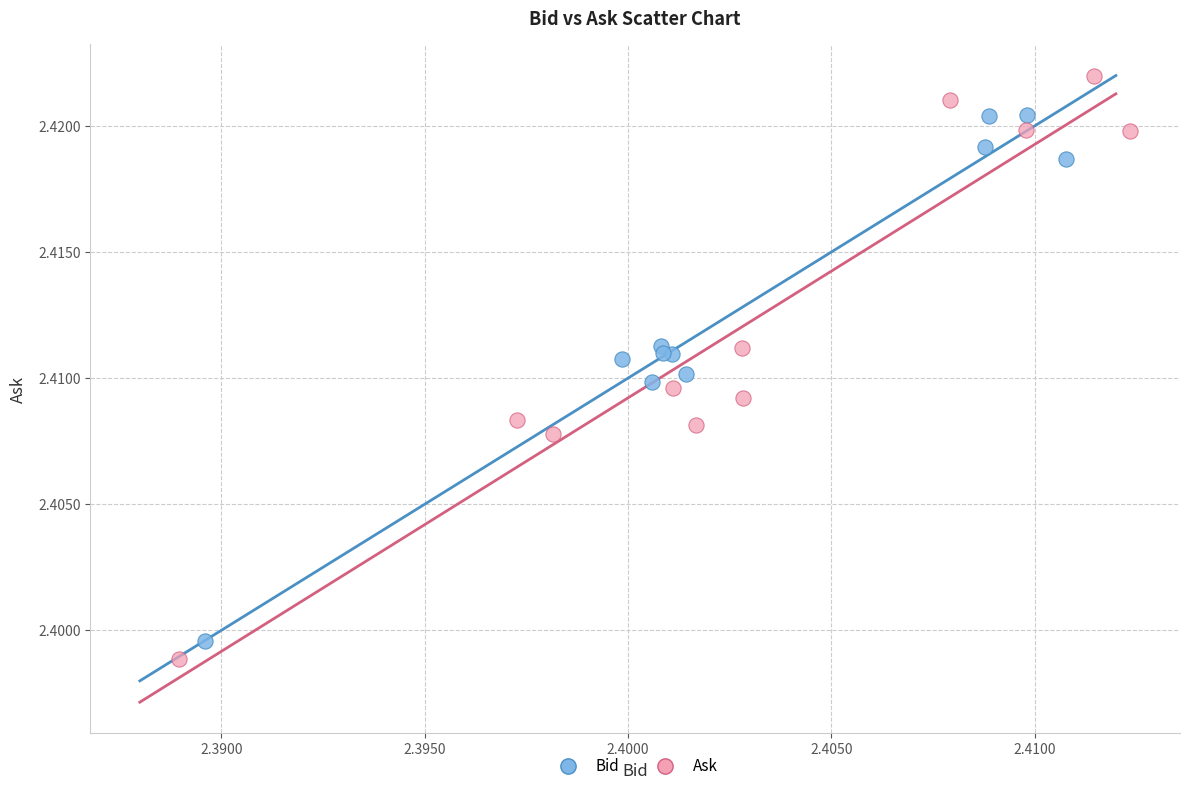

Which series reaches the minimum Y coordinate?

Ask